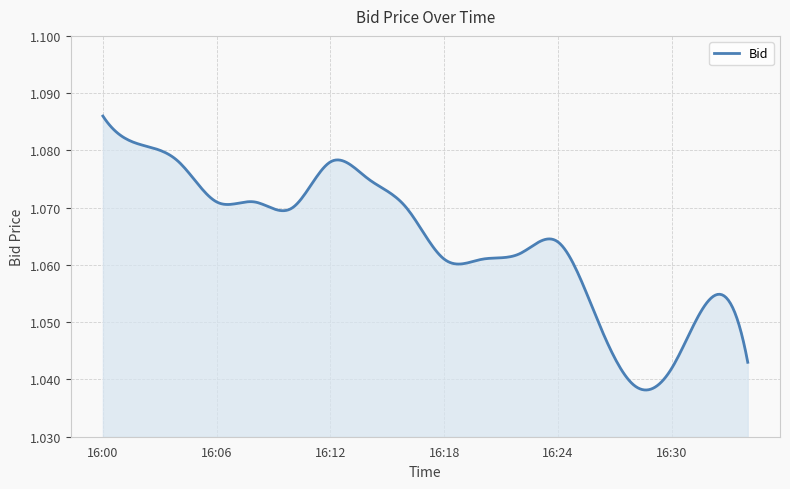

True or false: the data has more than 1 interior local peaks.

True